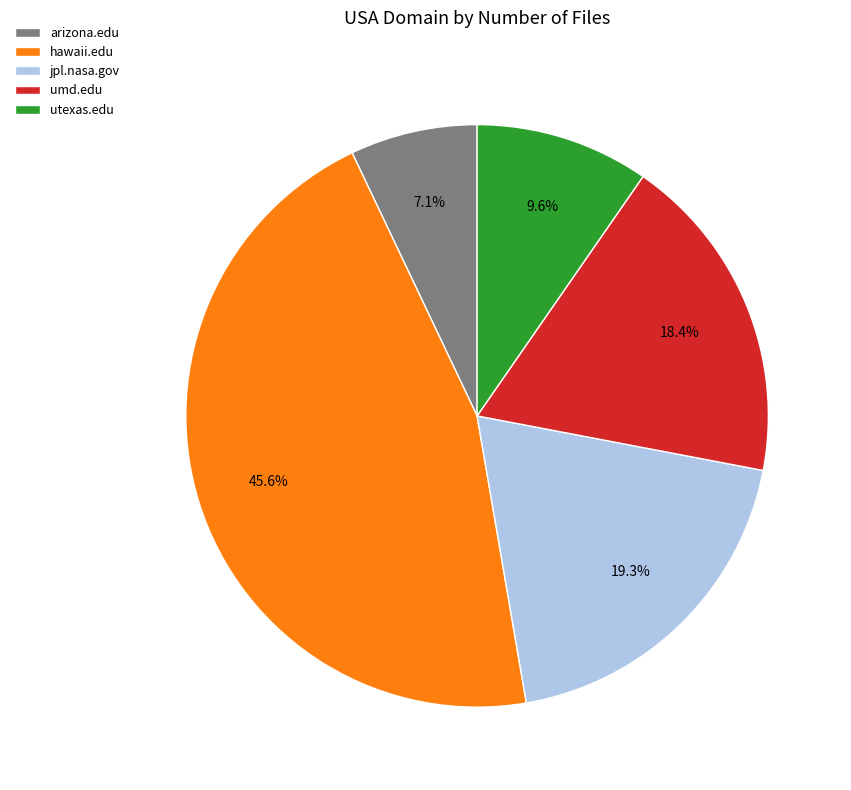

What percentage is the arizona.edu slice, to the nearest percent?

7%